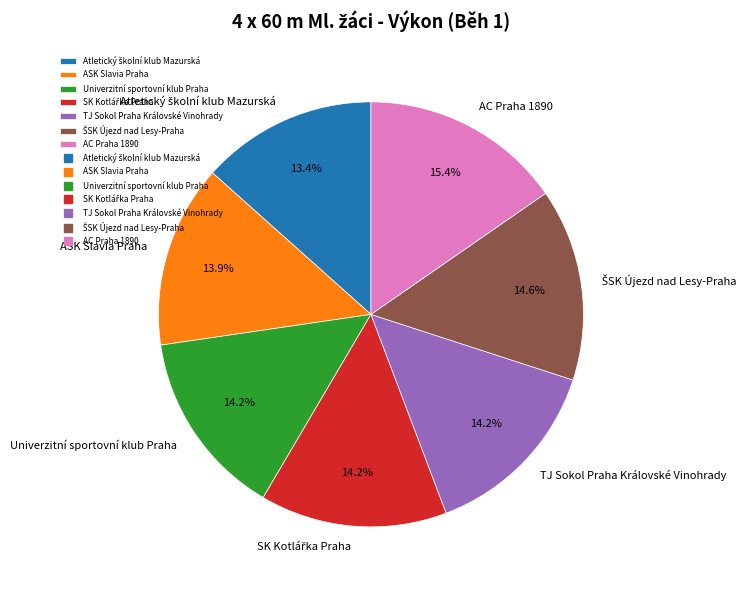

How many slices are in this pie chart?

7